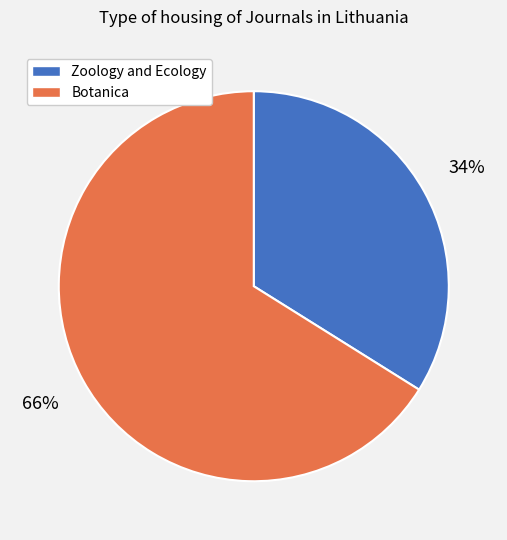

Which category has the smallest portion of the pie?

Zoology and Ecology